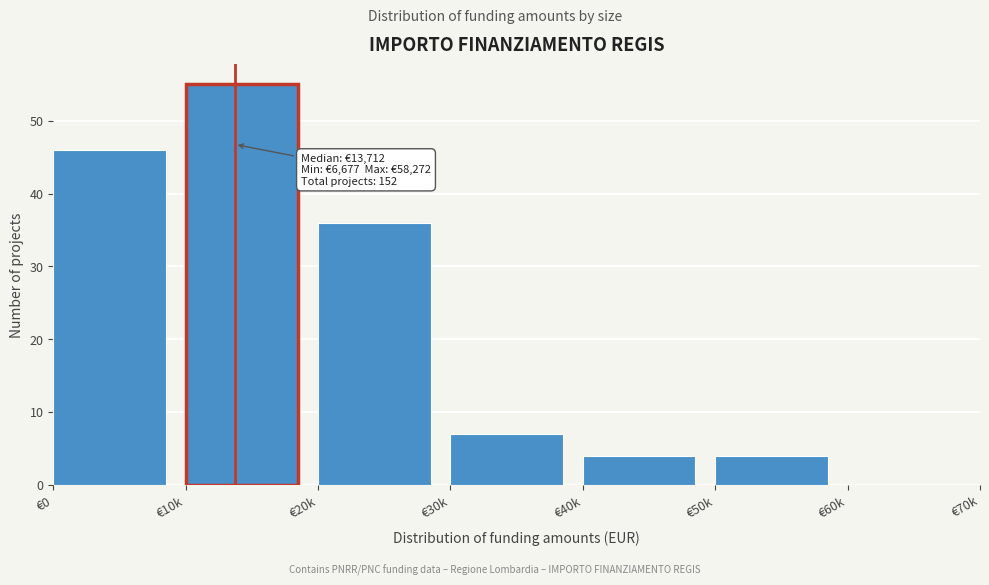

Reading left to right, transcribe all the data shown in this chart.

€0=46	€10k=55	€20k=36	€30k=7	€40k=4	€50k=4	€60k=0